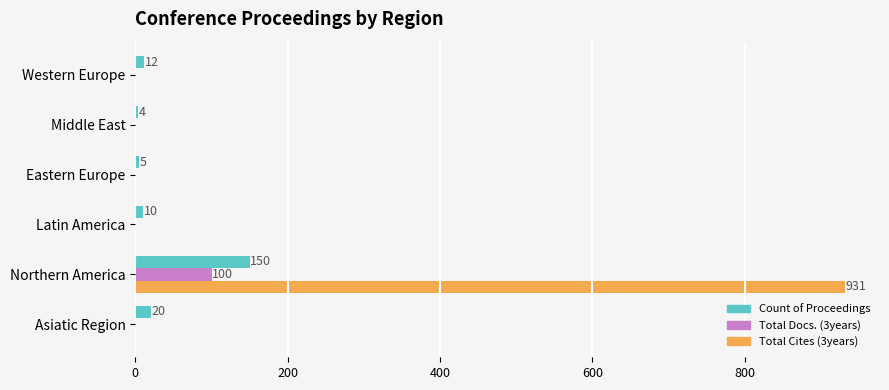

At which category does the chart reach its peak across all series?

Northern America